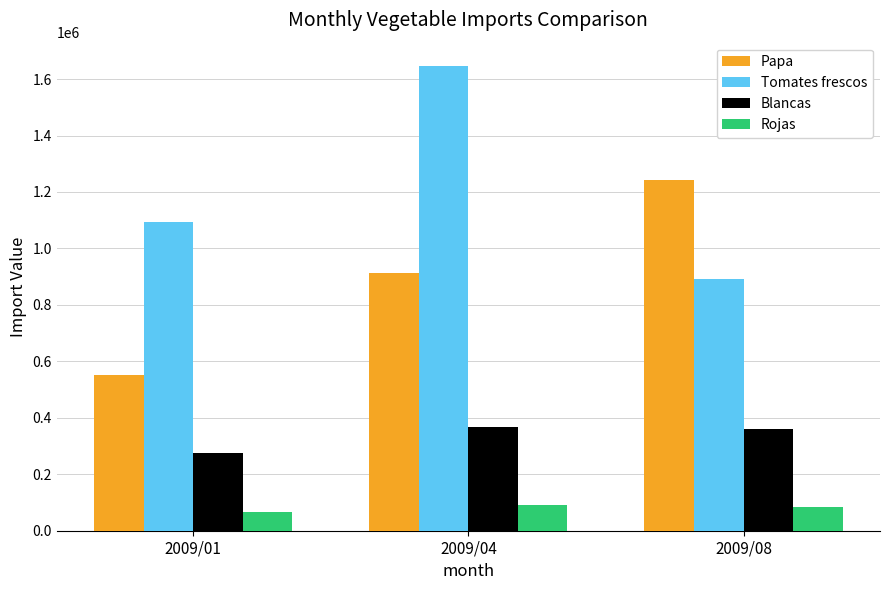

True or false: Rojas has a value of 91193.4 at 2009/04.

True